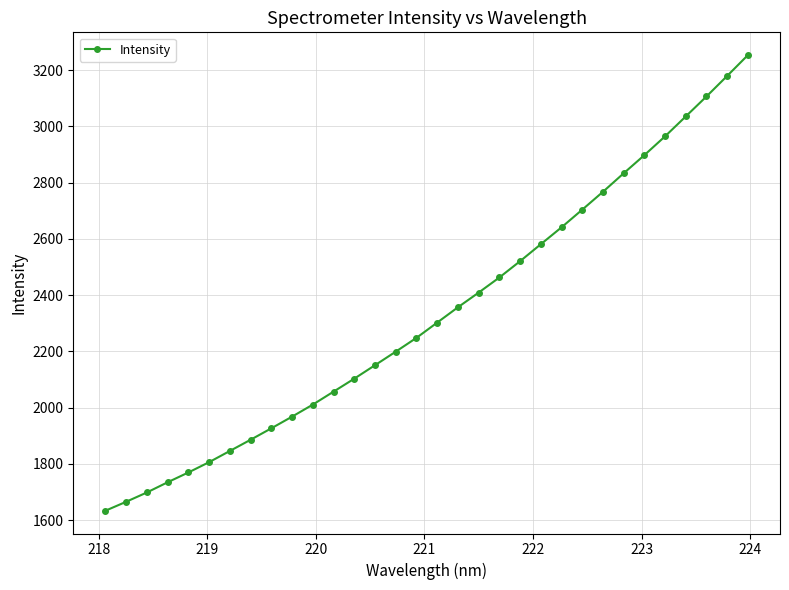

What is the value of the 29th point from the left?

3035.6